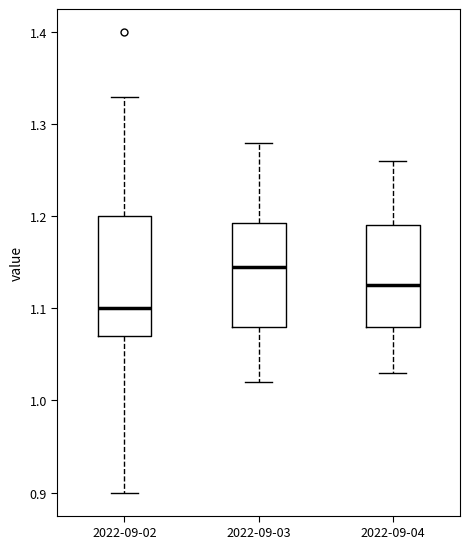

Where does the median line of the box for 2022-09-04 sit on the y-axis? The values are not printed on the chart, so give them approximately, as read against the axis.

1.13